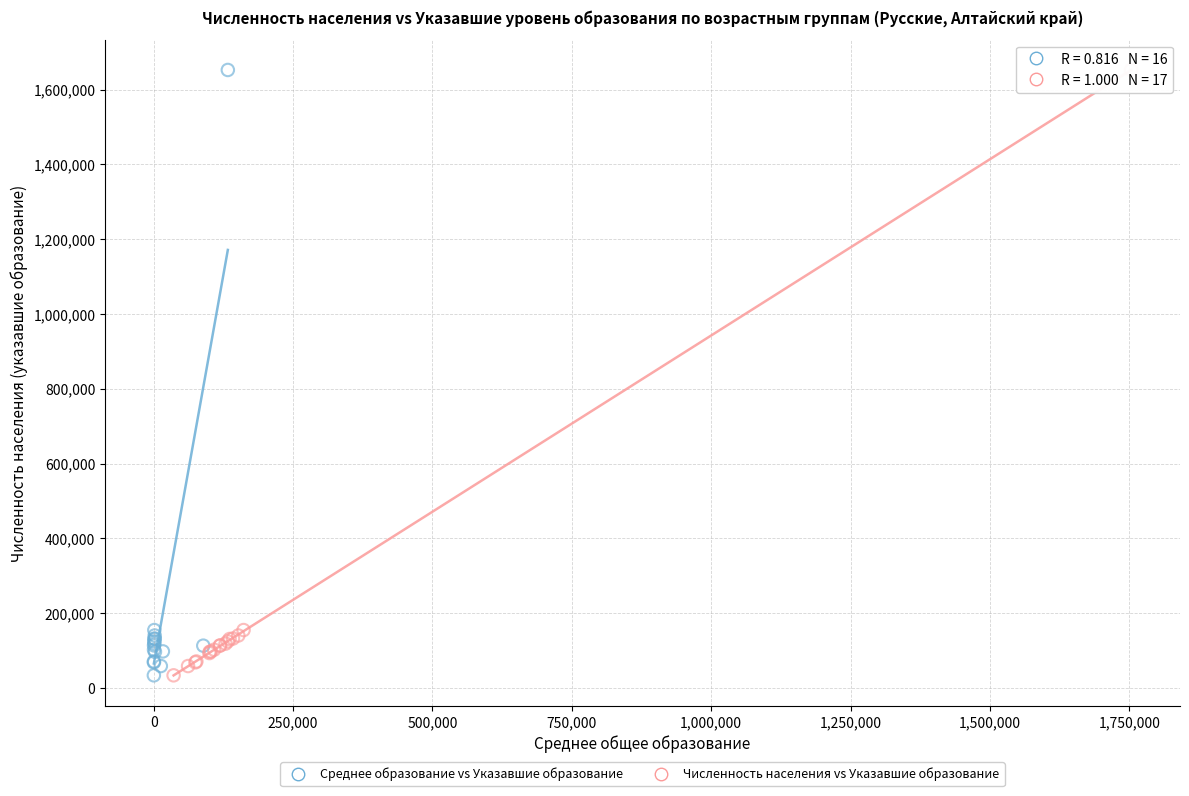

What are all the series names shown in the legend?

Среднее образование vs Указавшие образование, Численность населения vs Указавшие образование